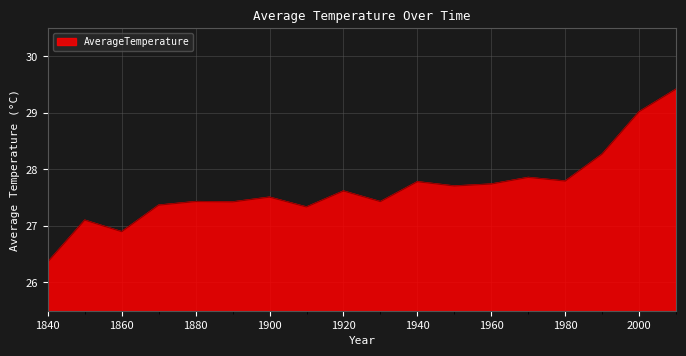

What is the average value?

27.7